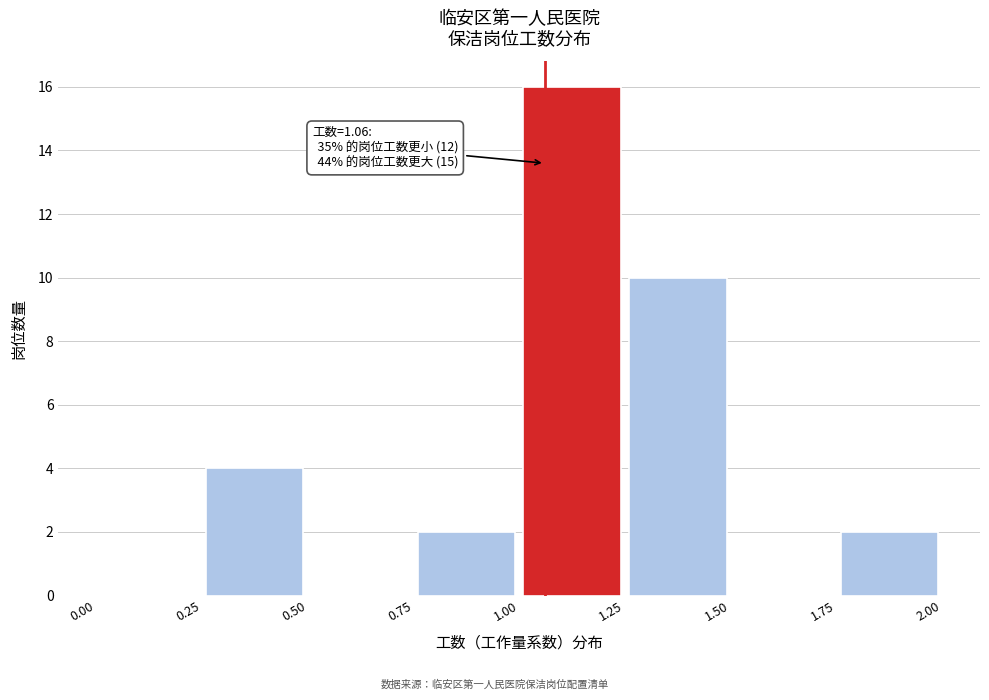

Over which range of the x-axis is the bar tallest?

1.00 to 1.25